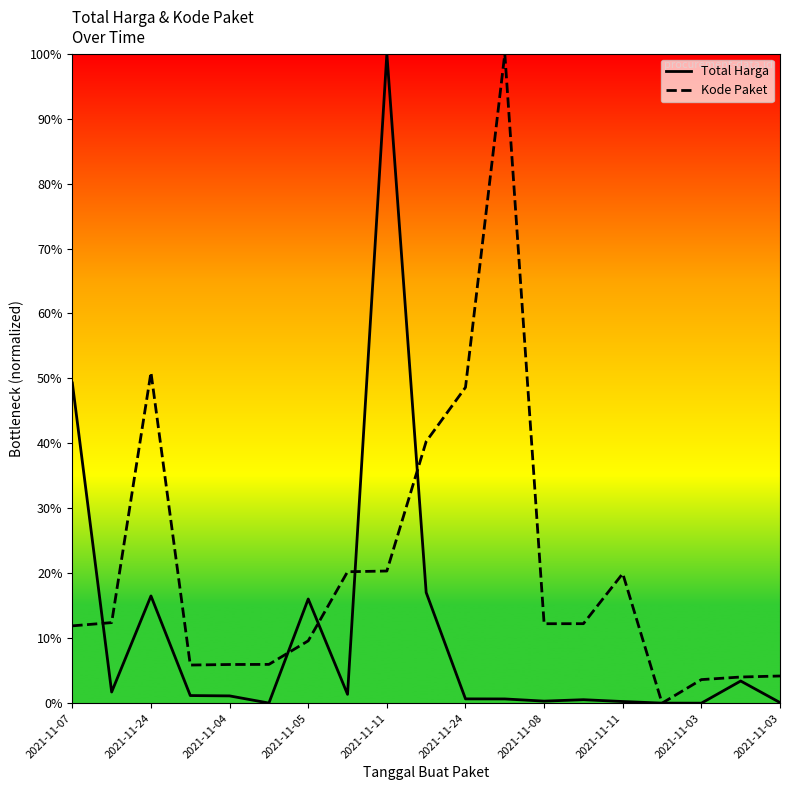

List the labels in order of Kode Paket value, smallest first.

15, 16, 17, 18, 2021-11-05, 2021-11-11, 2021-11-24, 2021-11-08, 2021-11-07, 12, 13, 2021-11-24, 14, 2021-11-11, 2021-11-03, 2021-11-03, 10, 2021-11-04, 11